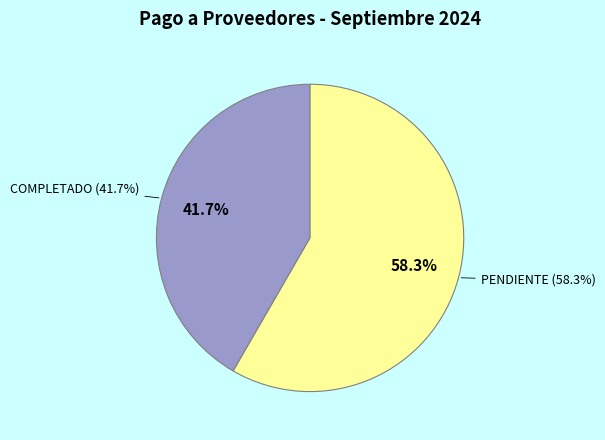

To the nearest percent, what is the average slice percentage?

50%